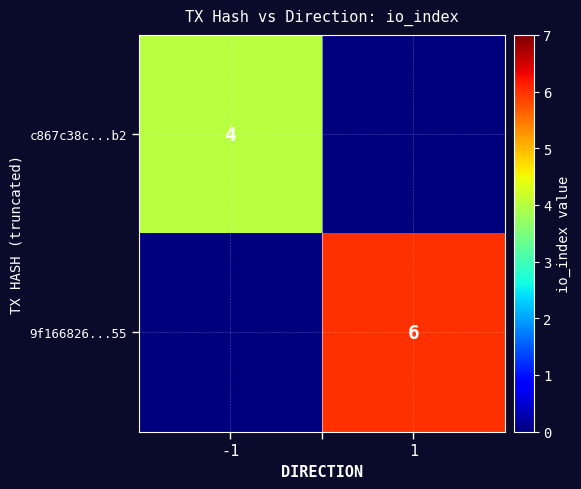

True or false: 9f166826...55 has a value of 11 at 1.

False